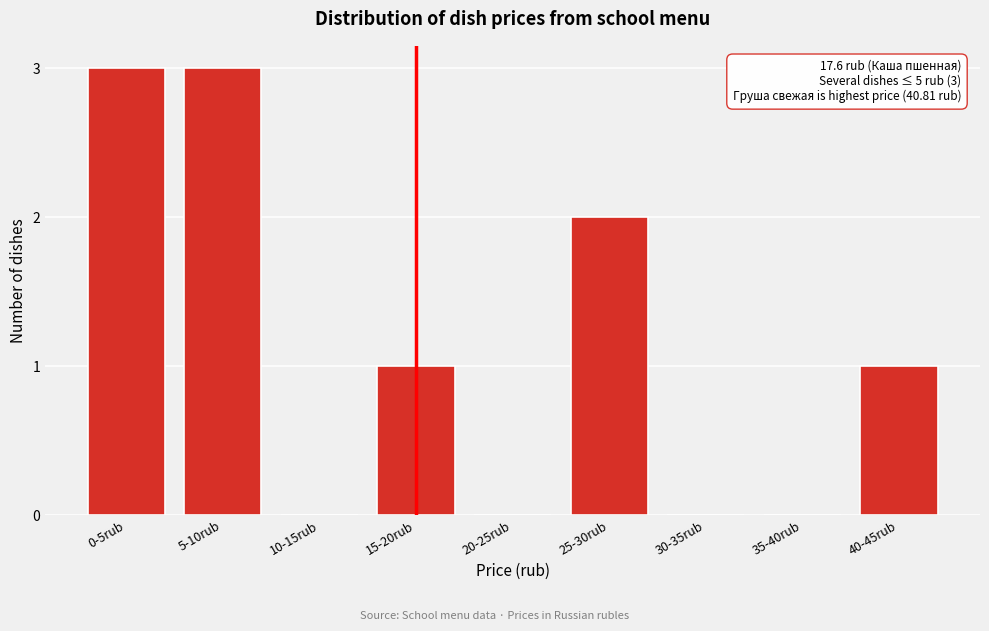

Reading left to right, extract all data points from this chart.

0-5rub=3	5-10rub=3	10-15rub=0	15-20rub=1	20-25rub=0	25-30rub=2	30-35rub=0	35-40rub=0	40-45rub=1